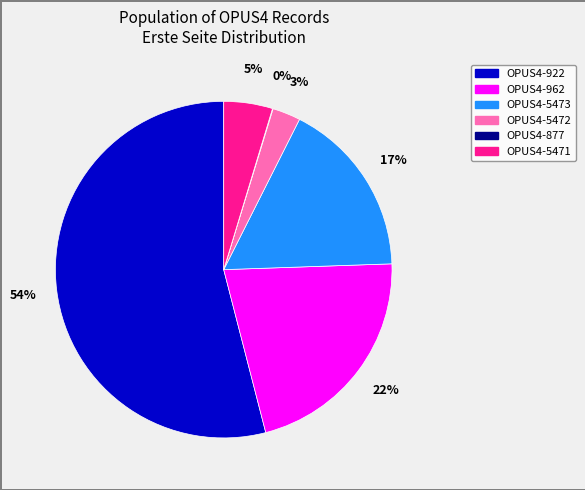

Which category accounts for the majority?

OPUS4-922